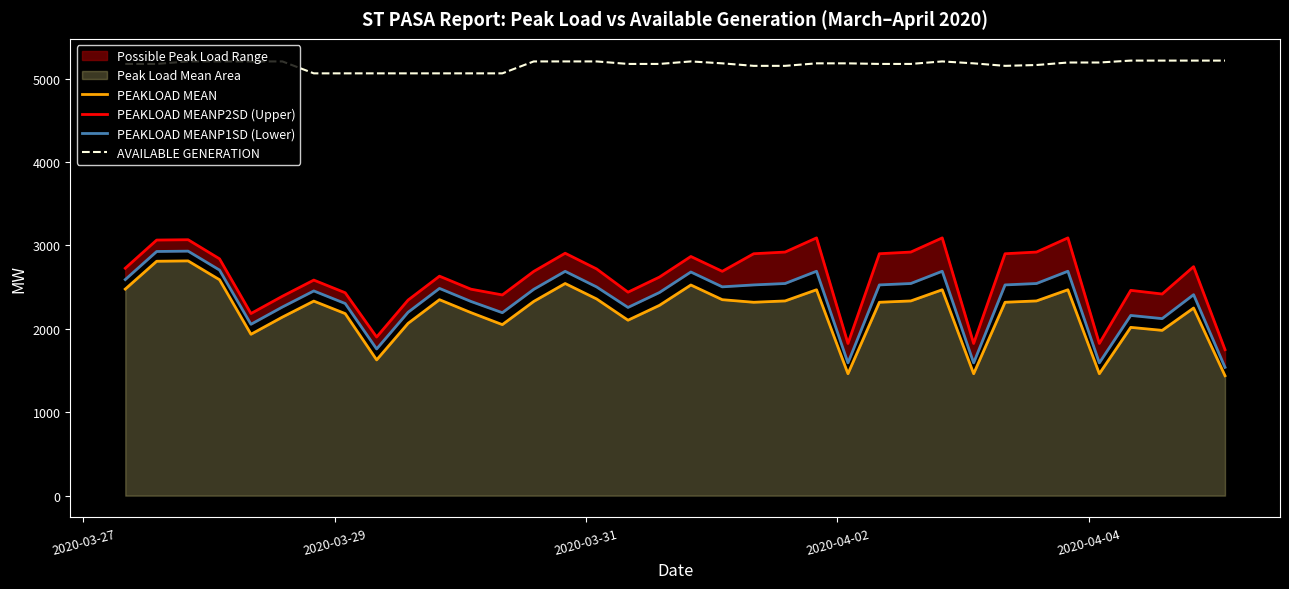

True or false: PEAKLOAD MEAN and AVAILABLE GENERATION cross at least once.

False